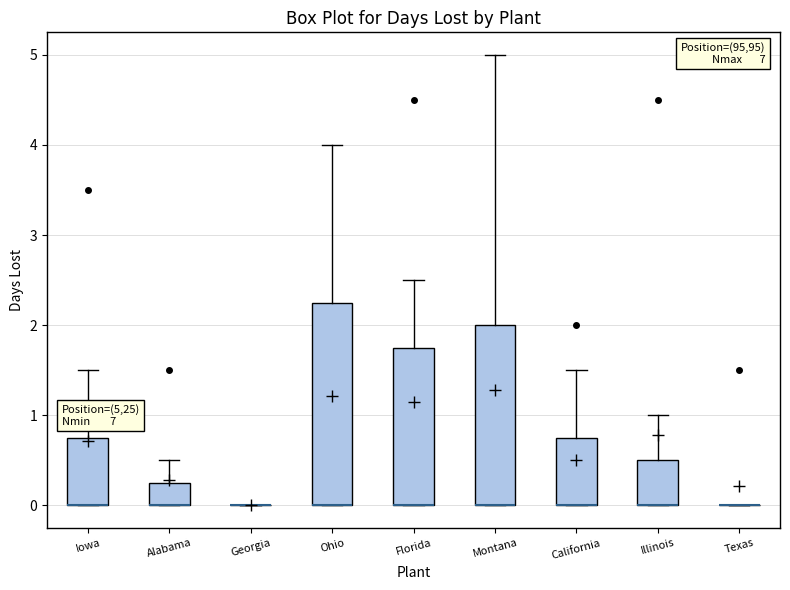

Reading left to right, transcribe this box plot: for each box, give where its median line is, the range the box spans, and where its two whiskers end, as read against the y-axis. The values are not printed on the chart, so give them approximately, as read against the axis.

Iowa: median 0.0 (drawn on the box's lower edge), box 0.0 to 0.8, whiskers 0.0 to 1.5
Alabama: median 0.0 (drawn on the box's lower edge), box 0.0 to 0.3, whiskers 0.0 to 0.5
Georgia: box collapsed to a line at 0.0, whiskers 0.0 to 0.0
Ohio: median 0.0 (drawn on the box's lower edge), box 0.0 to 2.3, whiskers 0.0 to 4.0
Florida: median 0.0 (drawn on the box's lower edge), box 0.0 to 1.8, whiskers 0.0 to 2.5
Montana: median 0.0 (drawn on the box's lower edge), box 0.0 to 2.0, whiskers 0.0 to 5.0
California: median 0.0 (drawn on the box's lower edge), box 0.0 to 0.8, whiskers 0.0 to 1.5
Illinois: median 0.0 (drawn on the box's lower edge), box 0.0 to 0.5, whiskers 0.0 to 1.0
Texas: box collapsed to a line at 0.0, whiskers 0.0 to 0.0